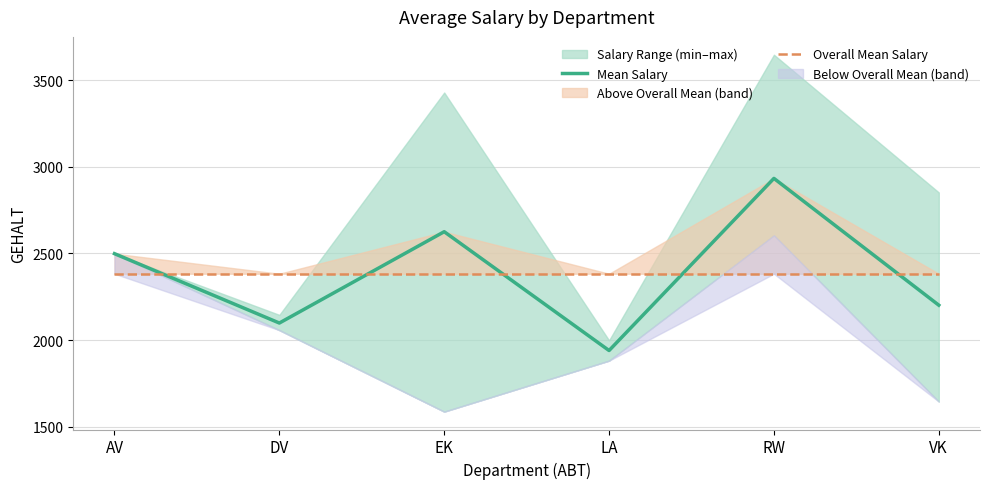

The Mean Salary series shows 1940.5 at LA. True or false?

True